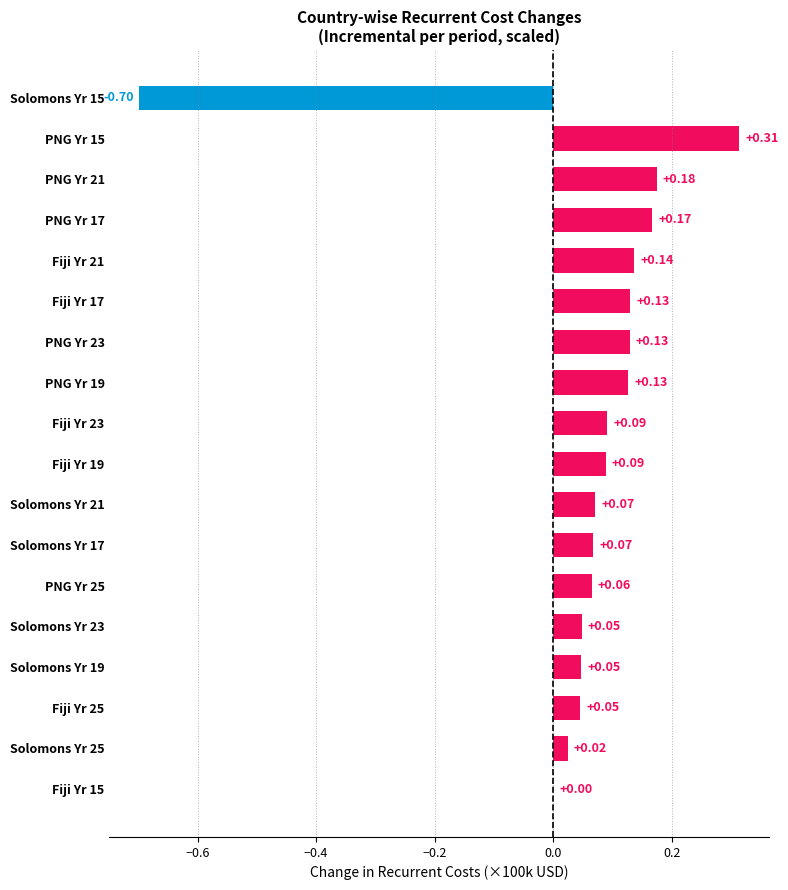

Which has a higher value, PNG Yr 19 or Solomons Yr 25?

PNG Yr 19